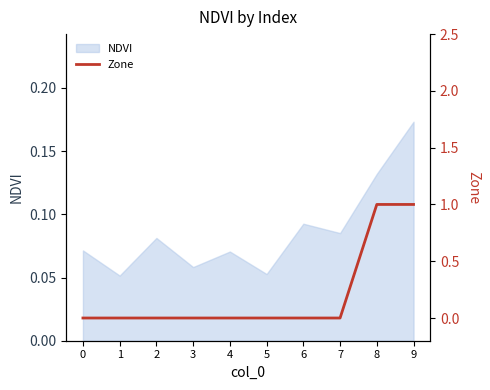

How many lines are shown in the chart?

1